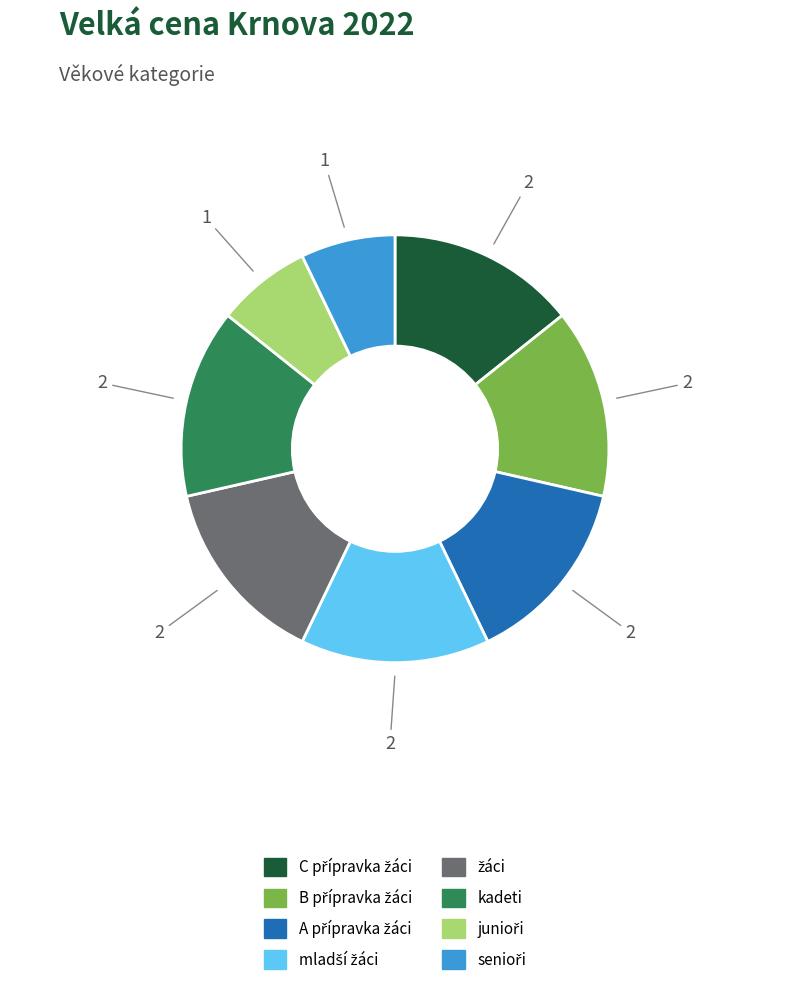

Does any single category account for the majority?

No